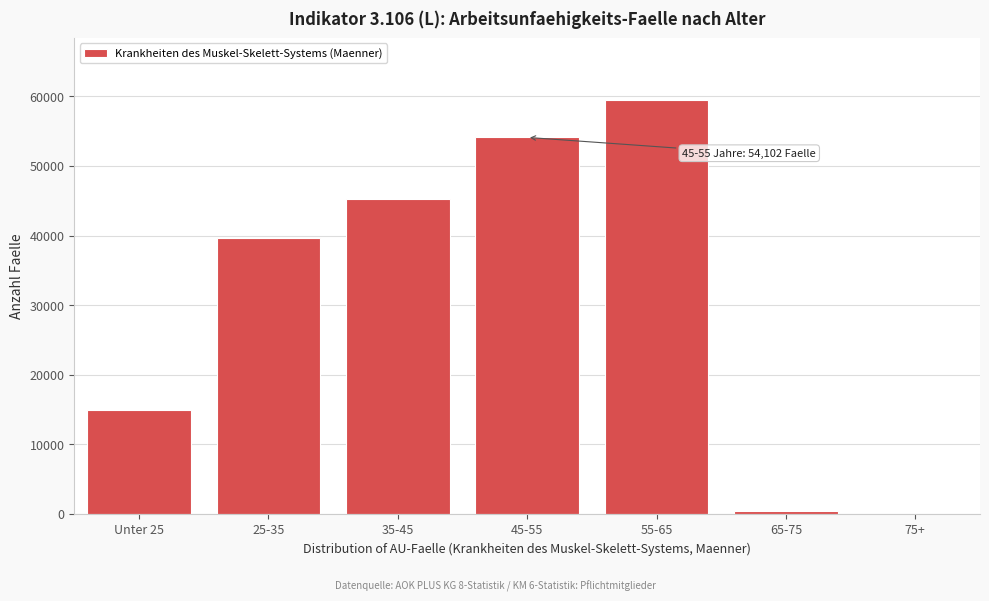

Reading right to left, what are all the values shown in this chart?

75+=0	65-75=444	55-65=59473	45-55=54102	35-45=45206	25-35=39653	Unter 25=14997